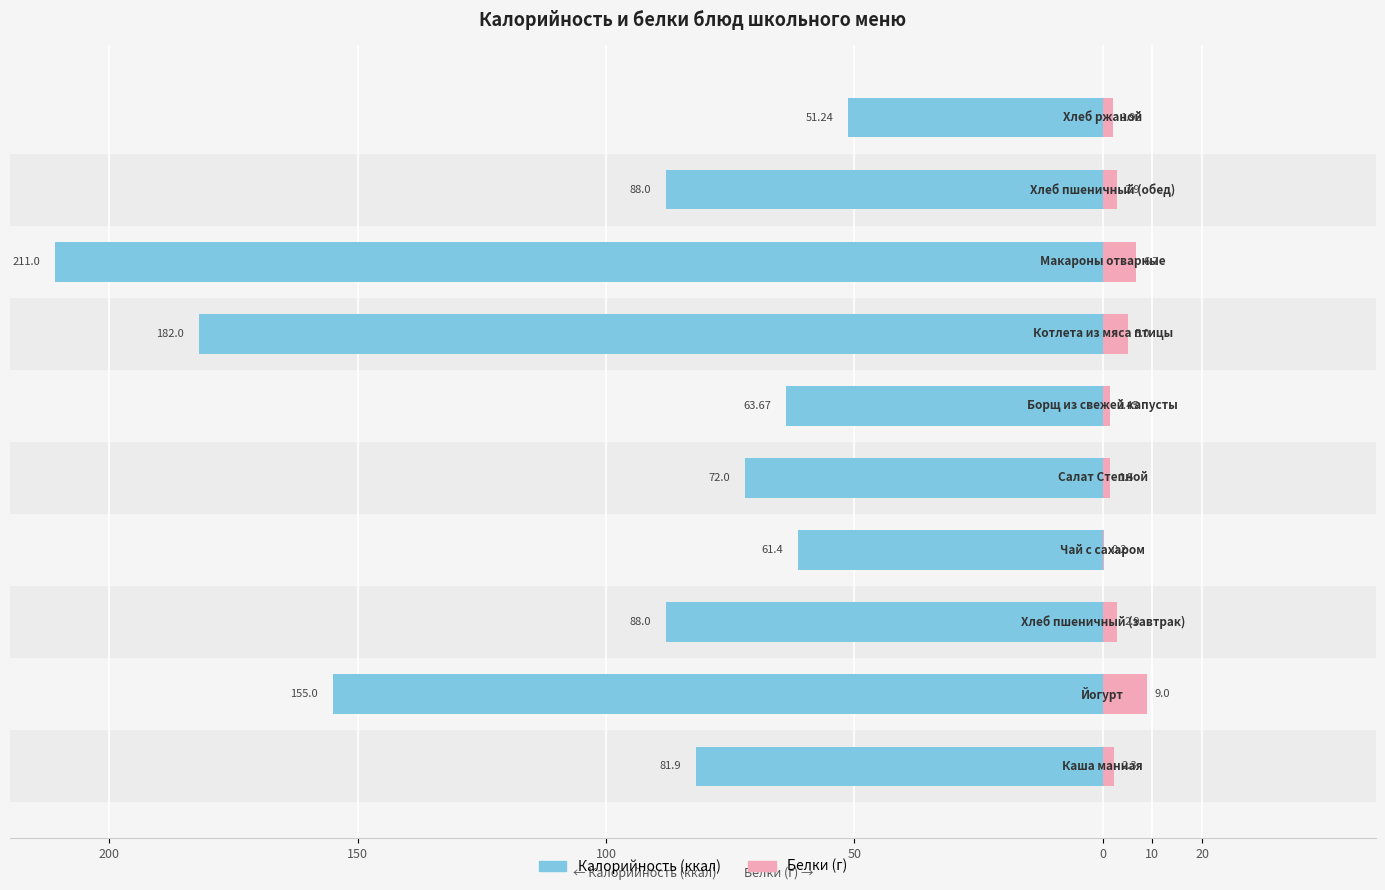

The Белки series shows 15.3 at 150. True or false?

False